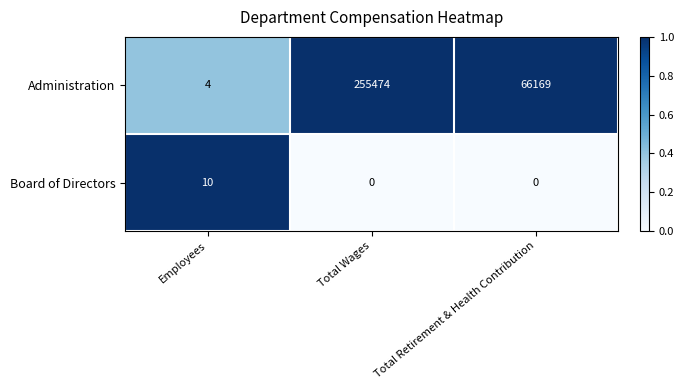

Reading right to left, transcribe all the data shown in this chart.

Administration: Total Retirement & Health Contribution=66169	Total Wages=255474	Employees=4
Board of Directors: Total Retirement & Health Contribution=0	Total Wages=0	Employees=10